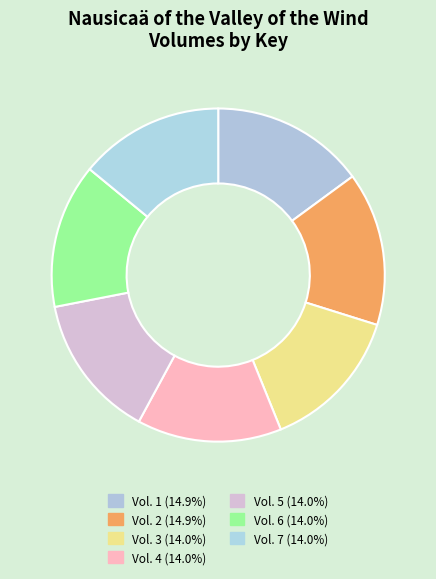

What is the largest slice in the pie chart?

1